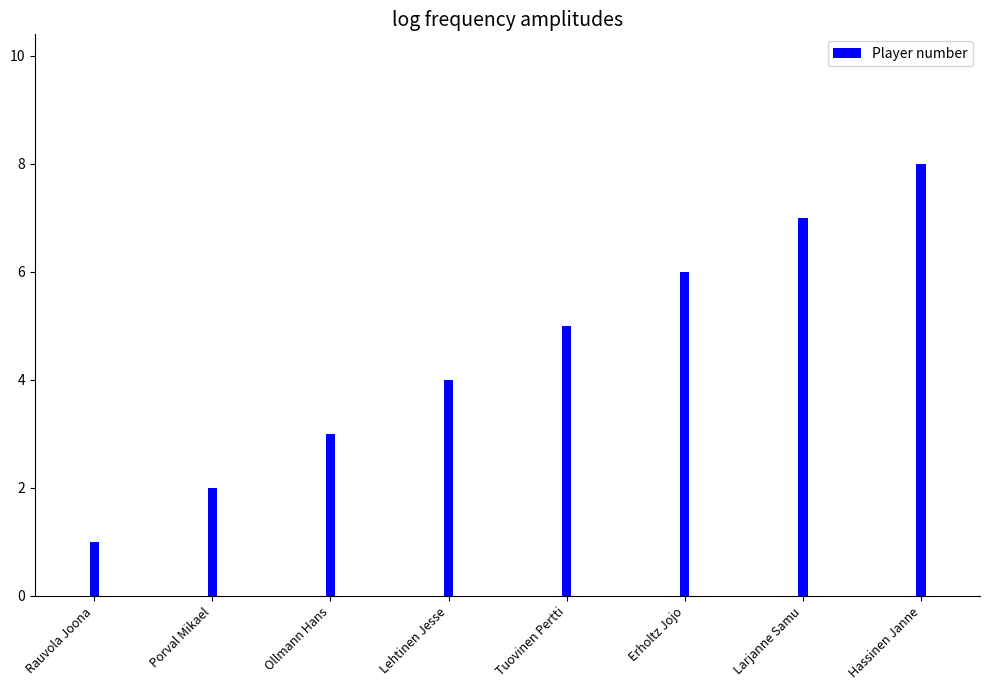

The chart shows a value of 1 at Rauvola Joona. True or false?

True